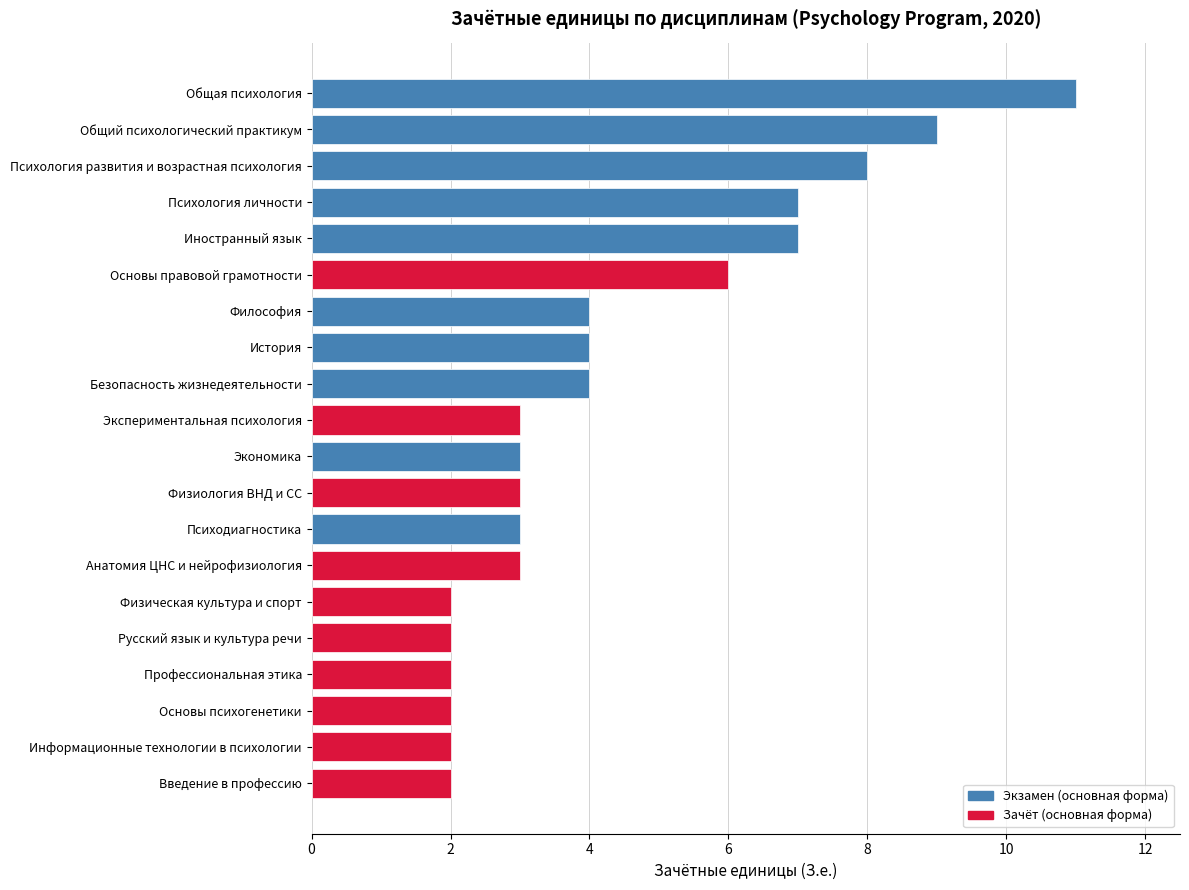

What position from the bottom is Психология развития и возрастная психология?

18